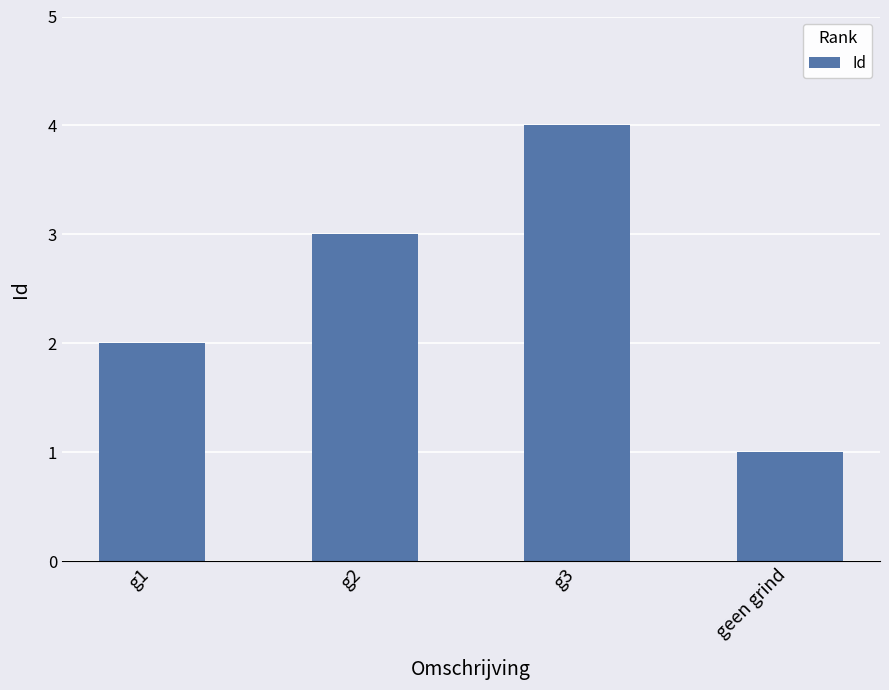

What is the difference between the maximum and minimum values?

3